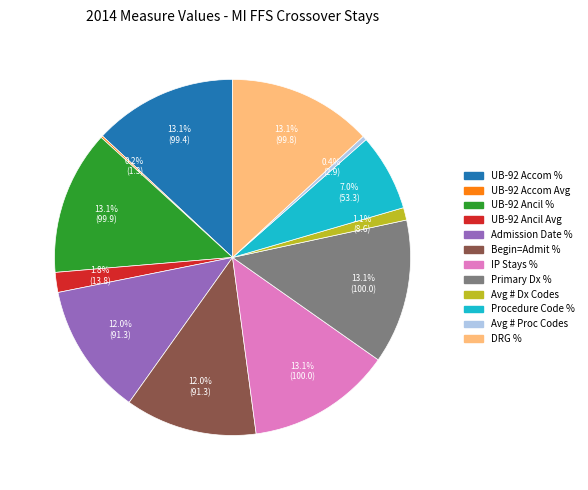

Is there a majority slice in this chart?

No